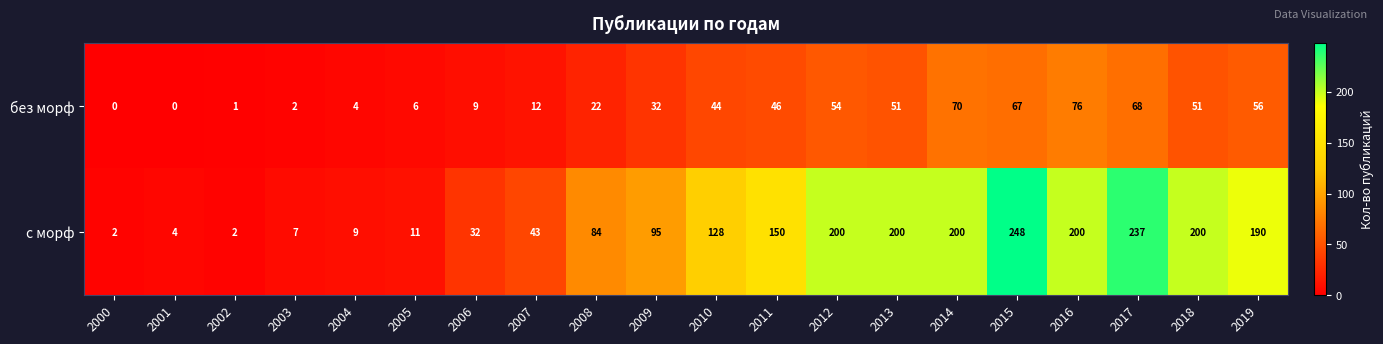

What is the total value across all series at 2004?

13